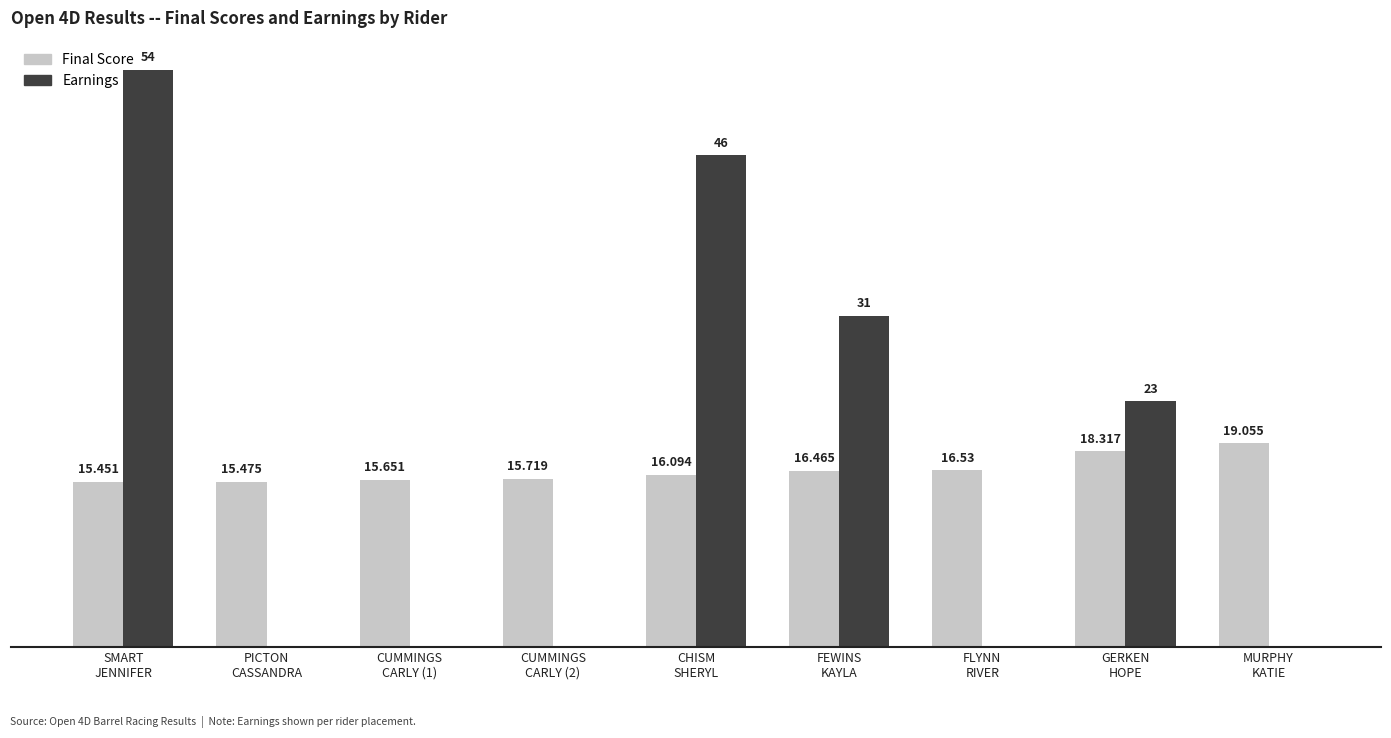

Which series has the largest total across all categories?

Earnings